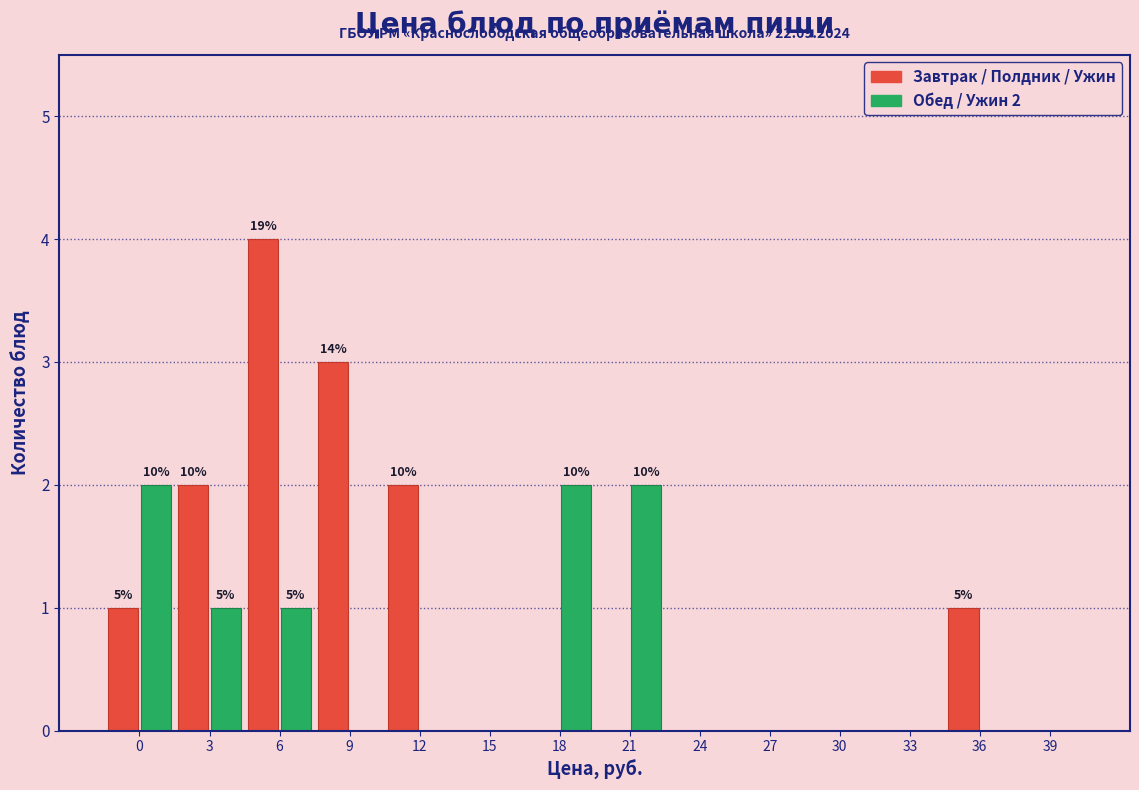

Reading left to right, extract all data points from this chart.

Завтрак / Полдник / Ужин: 0=1	3=2	6=4	9=3	12=2	15=0	18=0	21=0	24=0	27=0	30=0	33=0	36=1	39=0
Обед / Ужин 2: 0=2	3=1	6=1	9=0	12=0	15=0	18=2	21=2	24=0	27=0	30=0	33=0	36=0	39=0